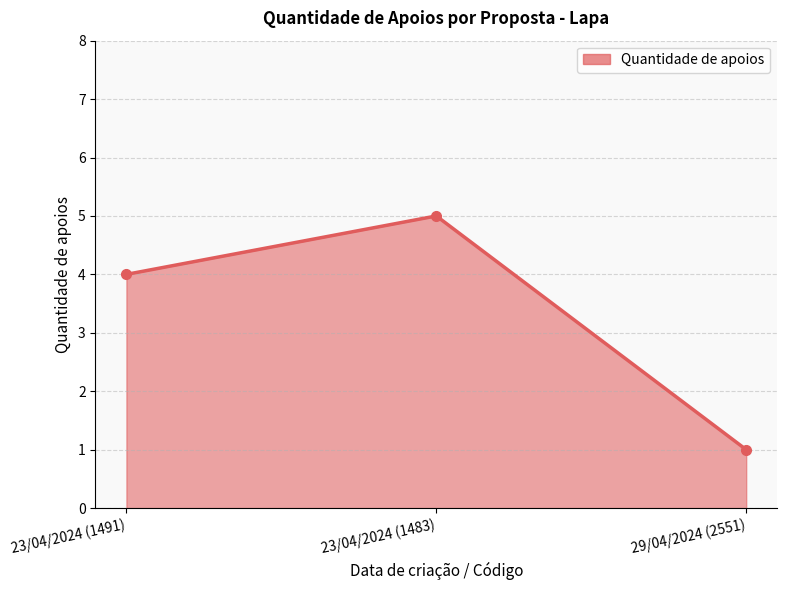

Reading left to right, transcribe all the data shown in this chart.

23/04/2024 (1491)=4	23/04/2024 (1483)=5	29/04/2024 (2551)=1